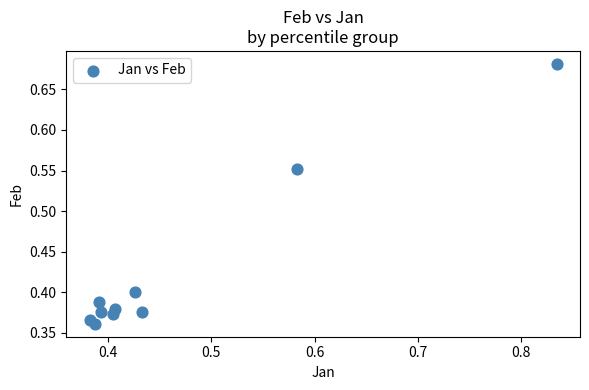

What is the average X value?

0.5